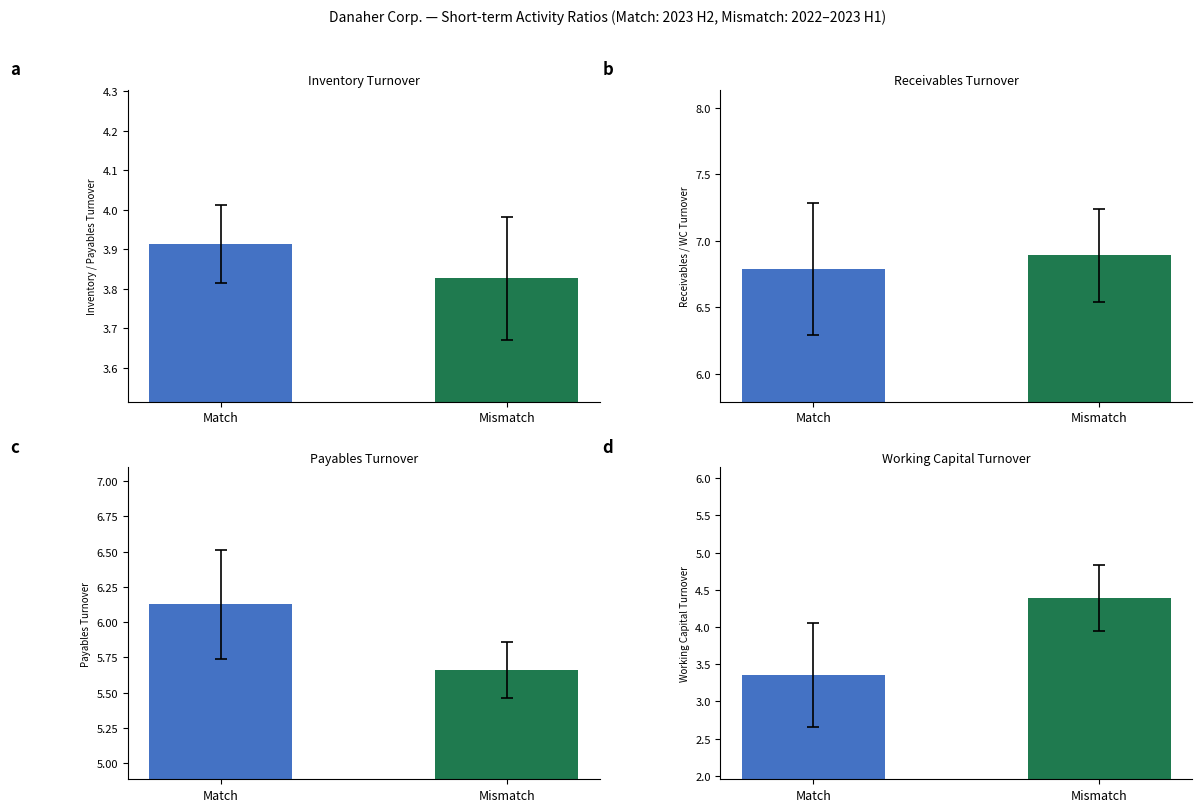

Is the value of Working Capital Turnover at Match greater than the value of Payables Turnover at Mismatch?

No